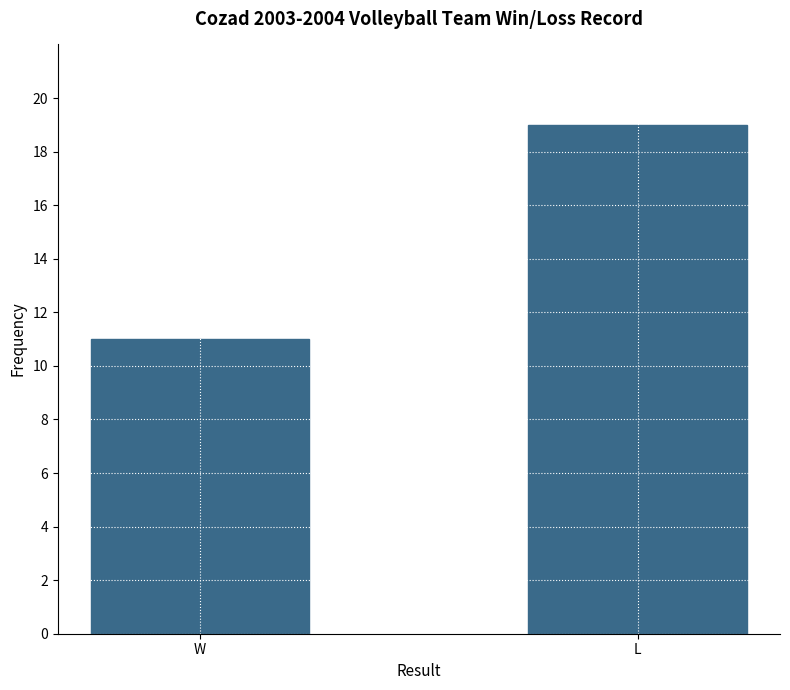

How many values are between 11 and 19?

2